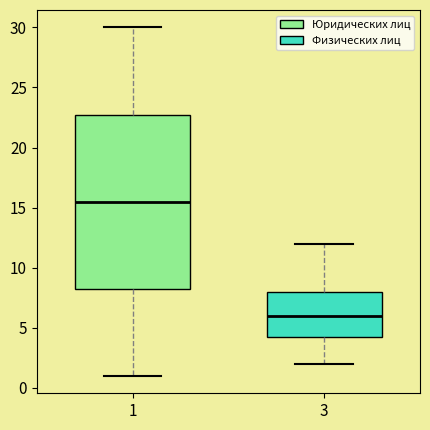

Comparing the boxes themselves (not the whiskers), which one is the tallest?

1